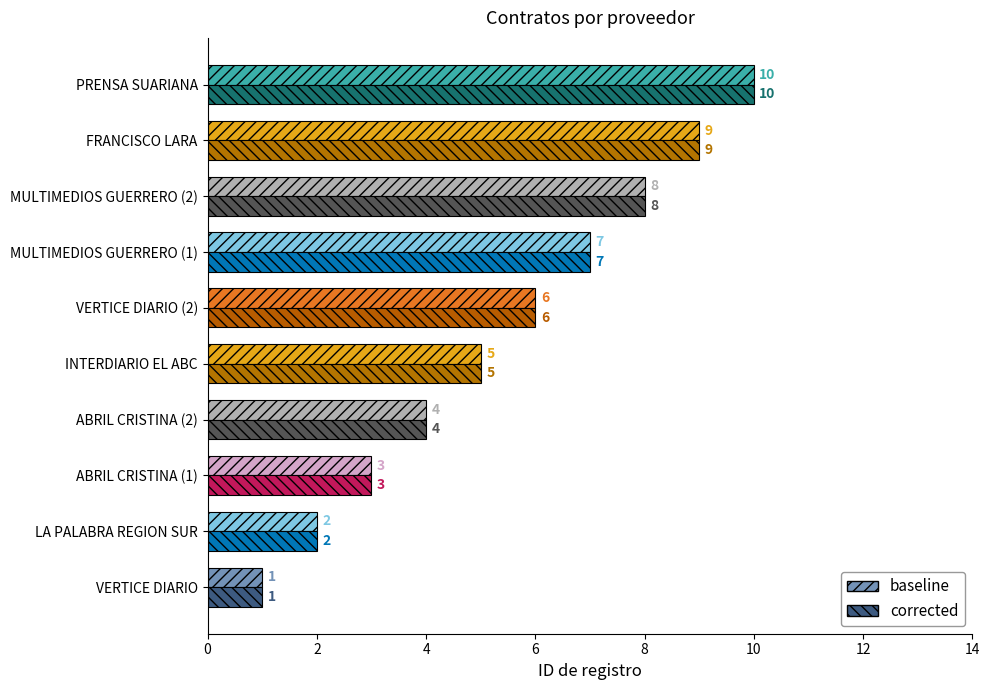

List the labels in order of corrected value, largest first.

PRENSA SUARIANA, FRANCISCO LARA, MULTIMEDIOS GUERRERO (2), MULTIMEDIOS GUERRERO (1), VERTICE DIARIO (2), INTERDIARIO EL ABC, ABRIL CRISTINA (2), ABRIL CRISTINA (1), LA PALABRA REGION SUR, VERTICE DIARIO